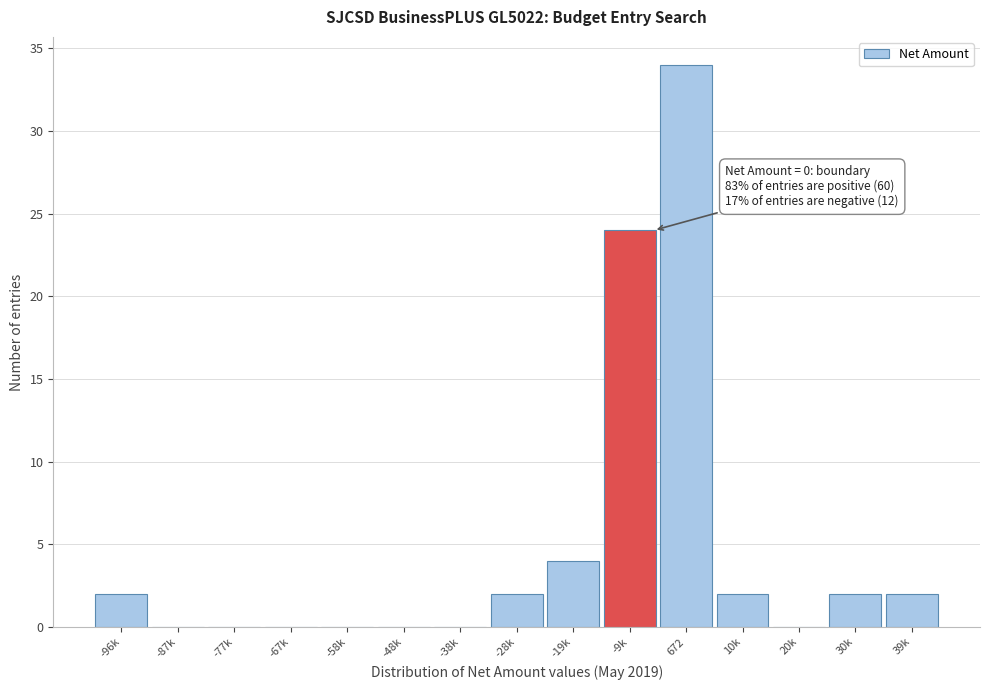

Reading left to right, list all the values displayed in this chart.

-96k=2	-87k=0	-77k=0	-67k=0	-58k=0	-48k=0	-38k=0	-28k=2	-19k=4	-9k=24	672=34	10k=2	20k=0	30k=2	39k=2